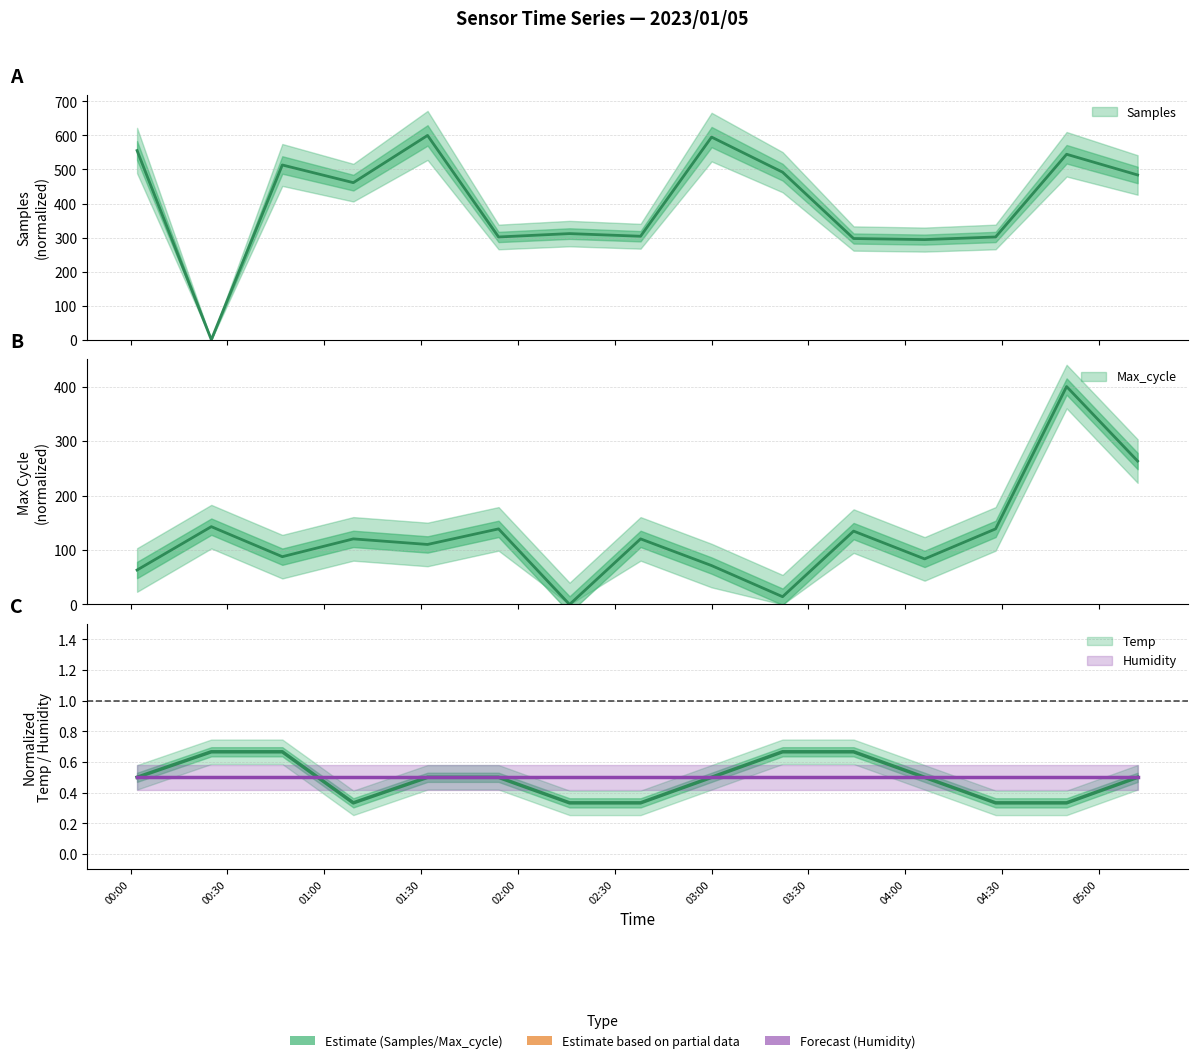

The Max_cycle series shows 14.3 at 2023/01/05 03:22. True or false?

True